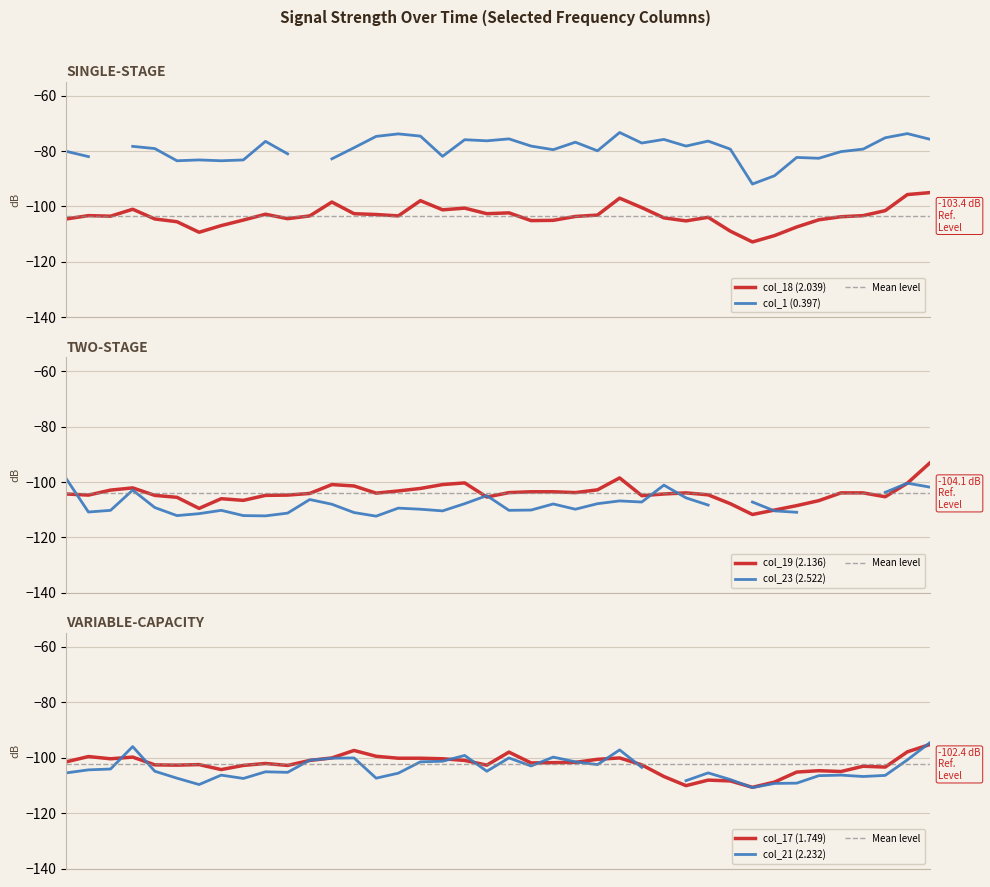

What is the minimum value for col_18 (2.039)?

-112.8